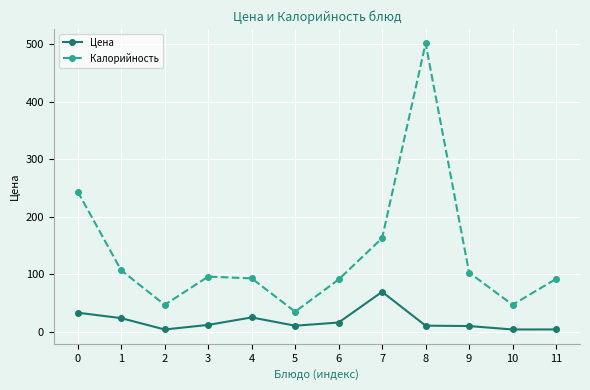

In Калорийность, how many points are higher than both neighbors (excluding endpoints)?

2